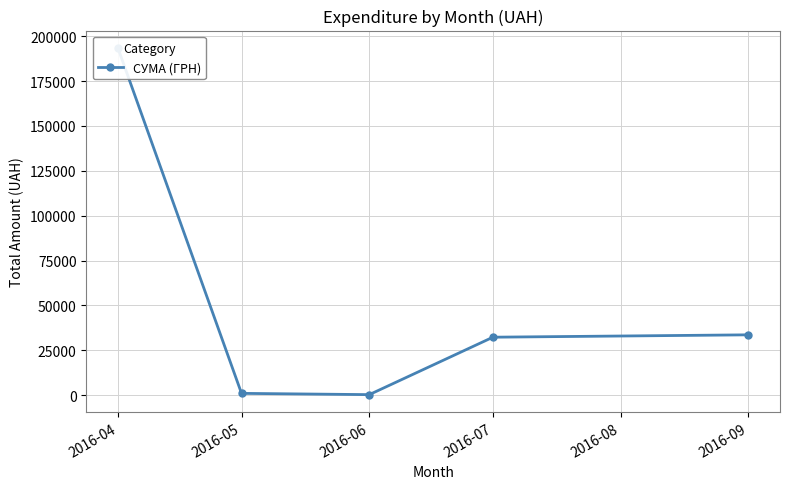

What is the sum of the values at 2016-06 and 2016-09?

33850.5